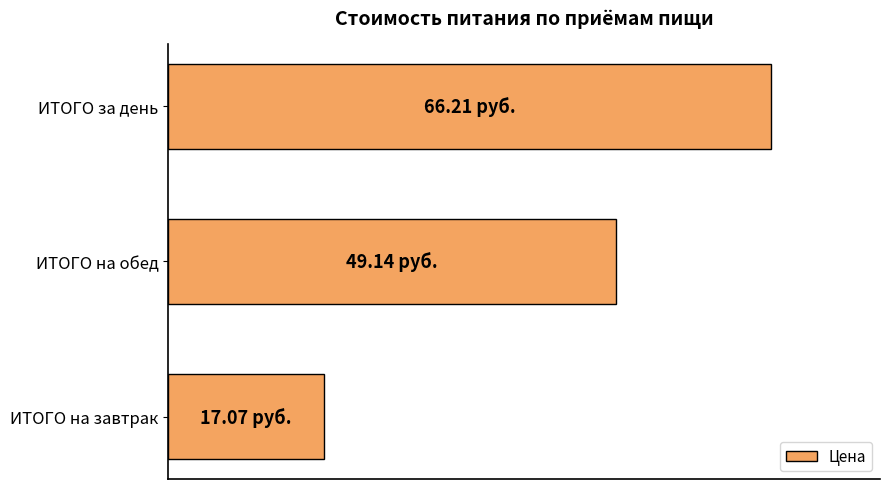

Does the chart contain any negative values?

No